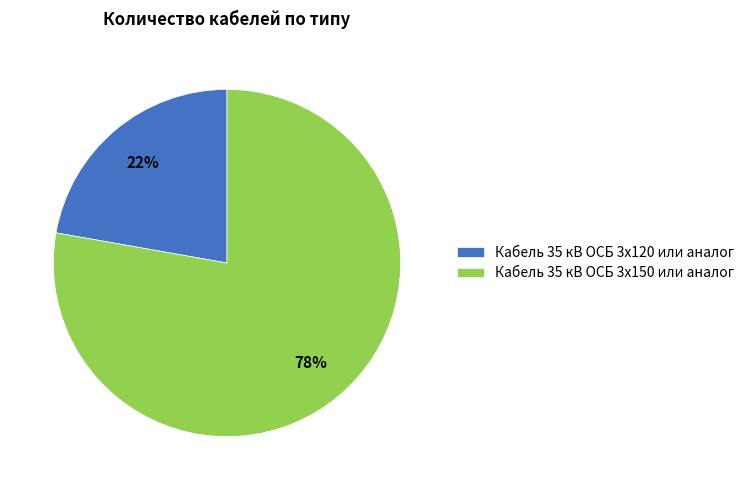

Does Кабель 35 кВ ОСБ 3х150 или аналог account for over 50% of the chart?

Yes